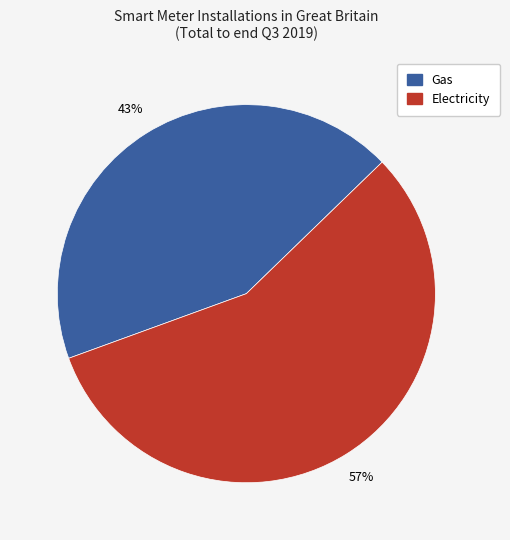

Is the sum of Gas and Electricity greater than half?

Yes